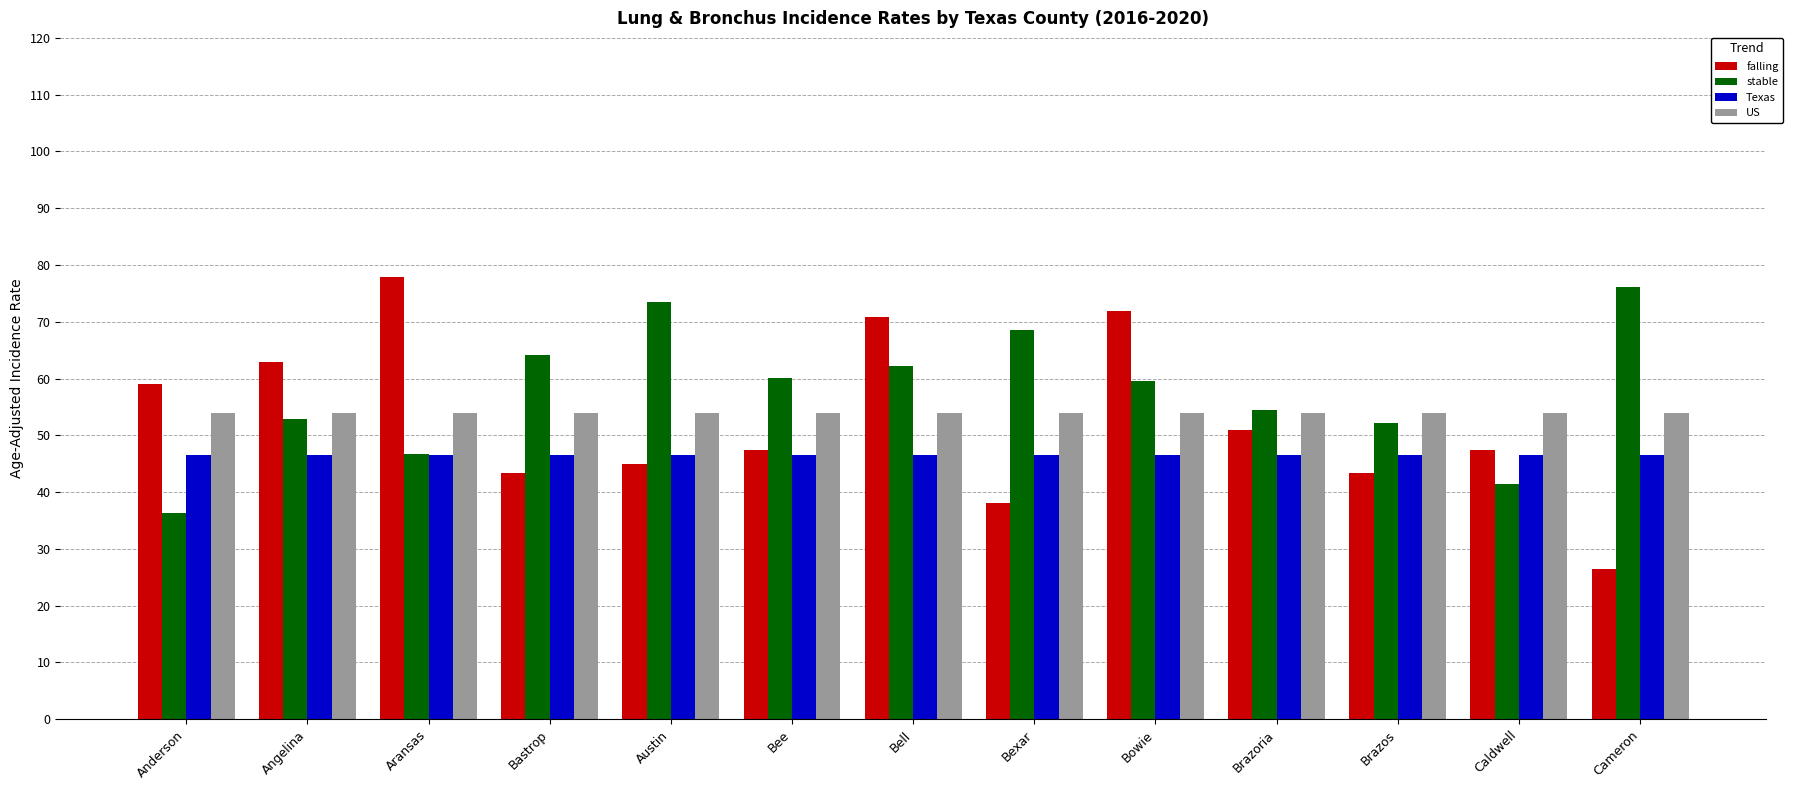

What is the minimum value for stable?

36.4